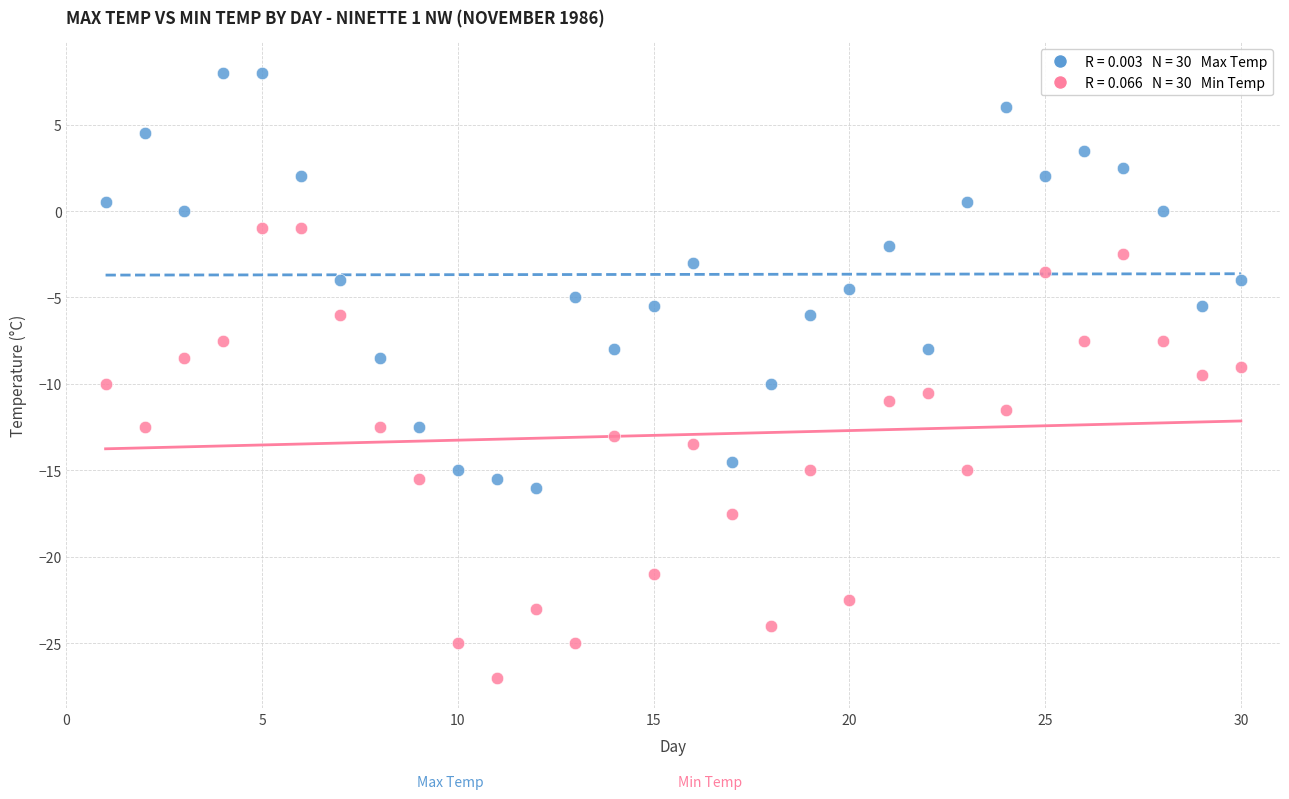

Across all data points, what is the range of Y values (max minus min)?

35.0